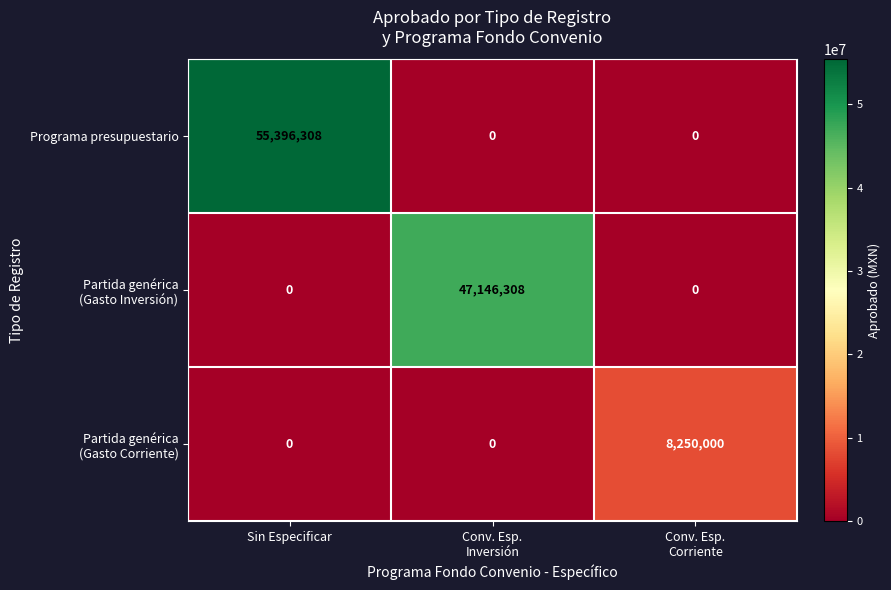

At which category does the chart reach its peak across all series?

Sin Especificar